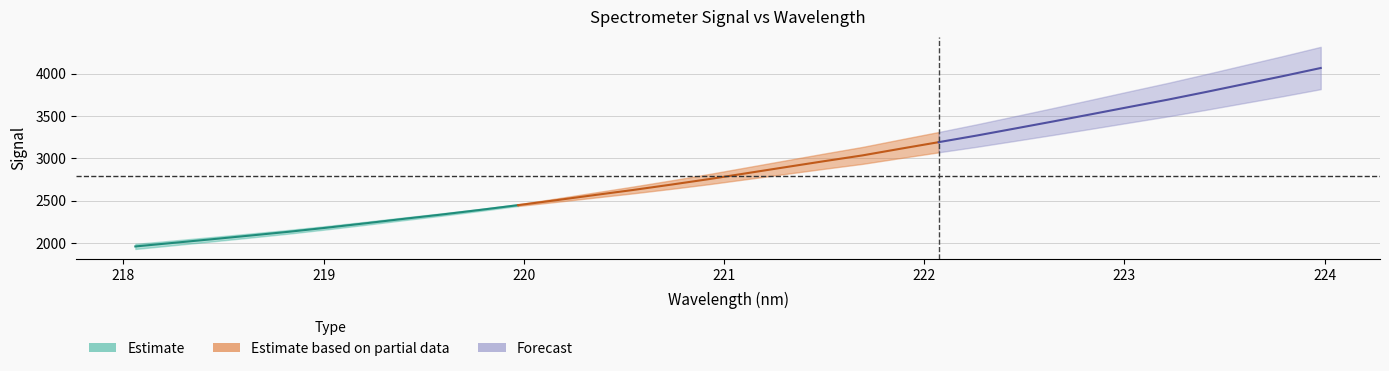

What is the approximate value at 218.442?

2045.2